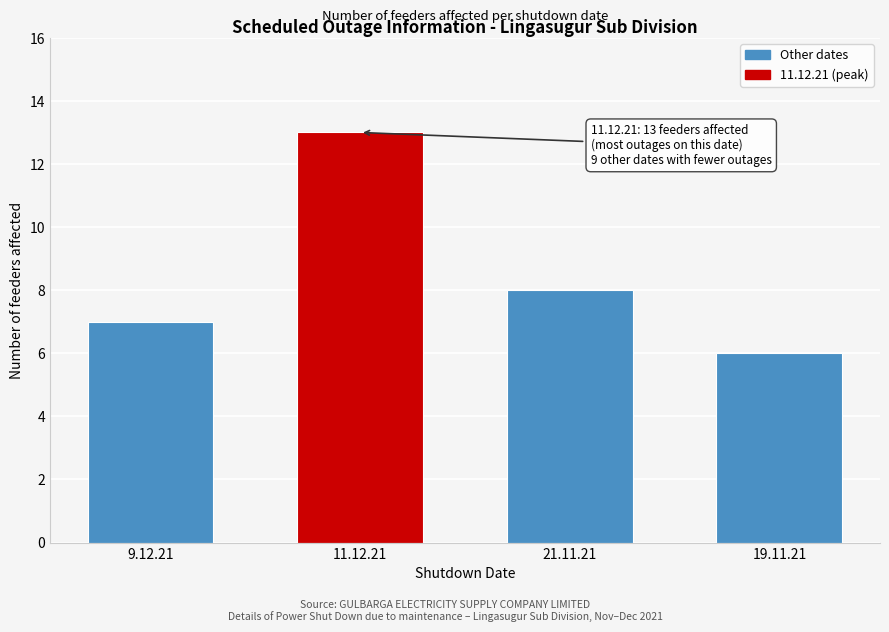

Reading left to right, extract all data points from this chart.

9.12.21=7	11.12.21=13	21.11.21=8	19.11.21=6